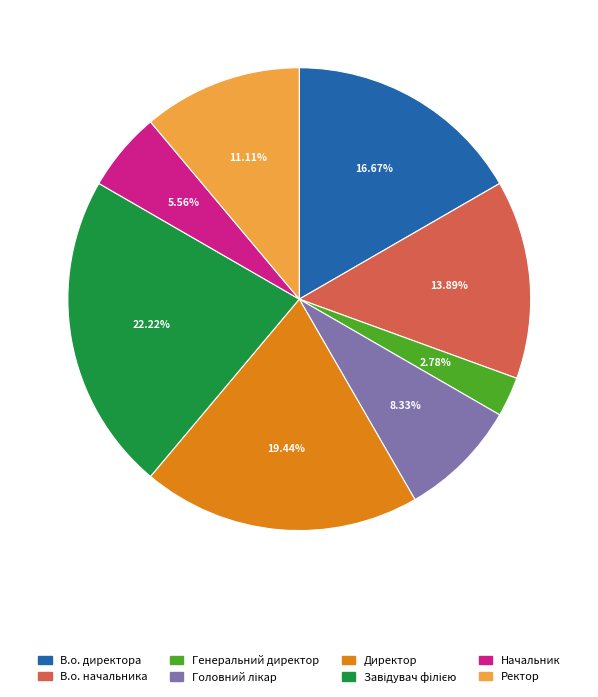

How many segments does this pie chart have?

8